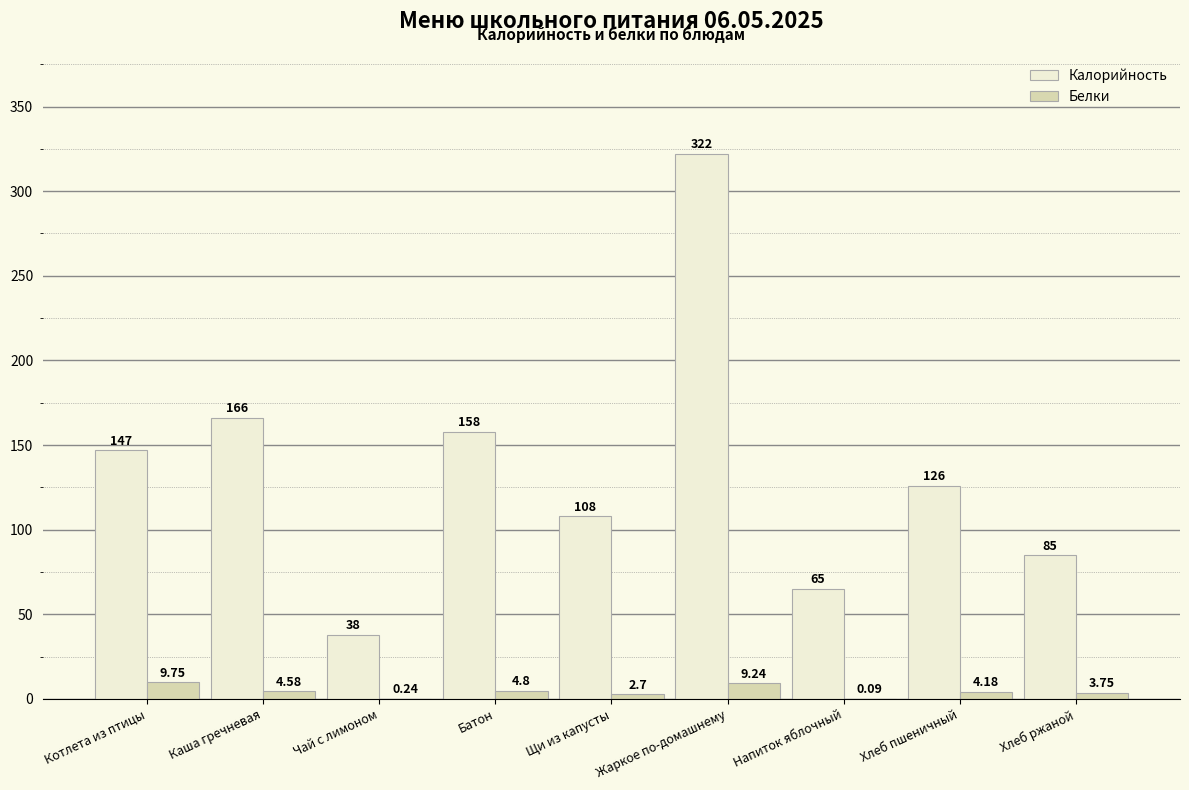

At which label does Калорийность reach its peak?

Жаркое по-домашнему